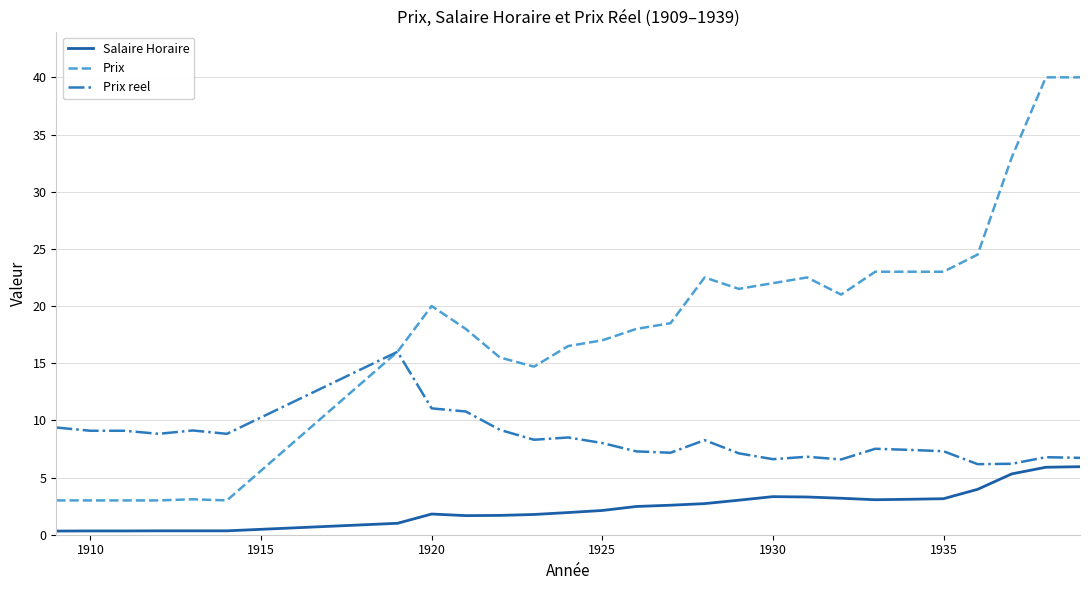

What is the difference between the second highest and minimum values in the Prix reel series?

4.9